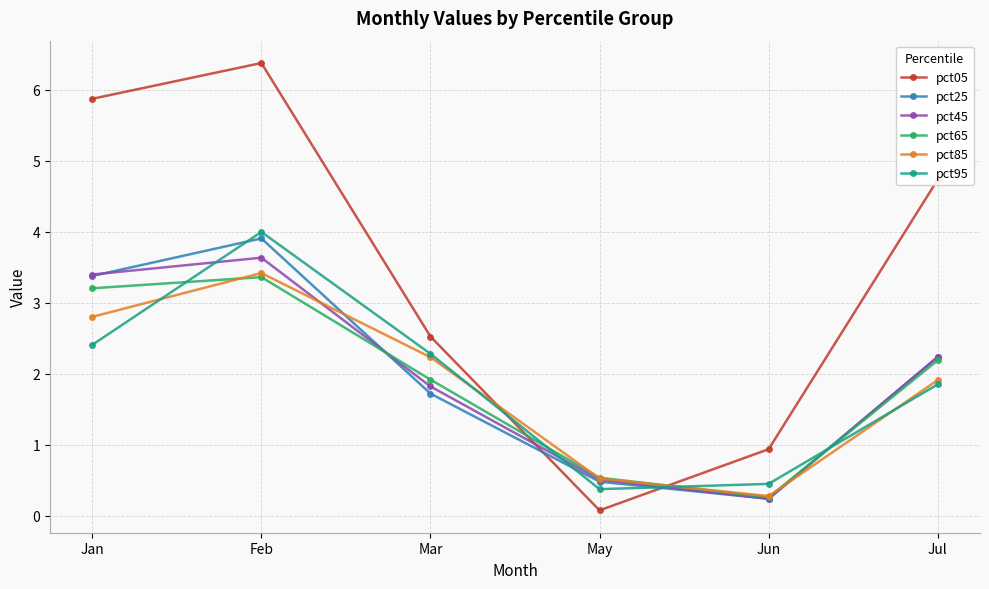

At which label does pct95 first exceed 2?

Jan